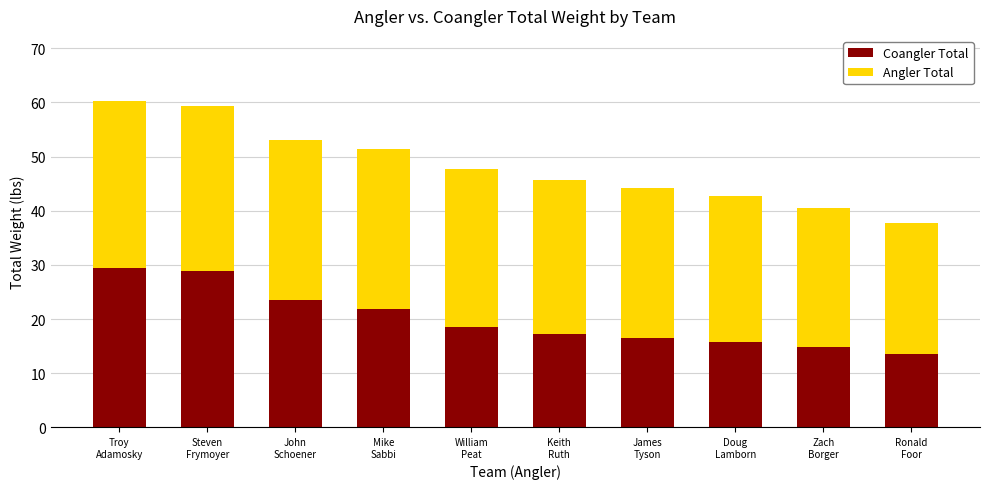

How many values in the Coangler Total series exceed 18?

5